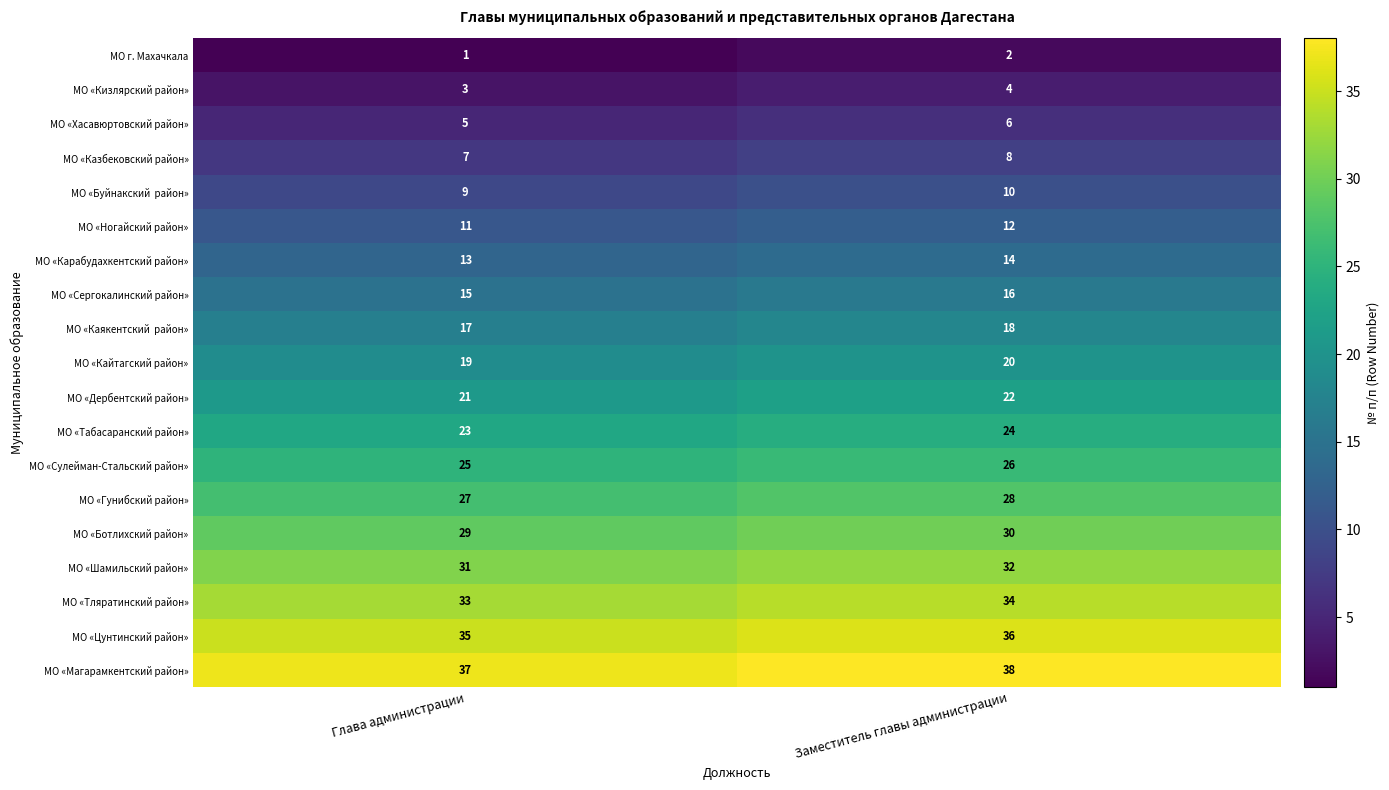

What is the spread (max minus min) of values at Глава администрации?

36